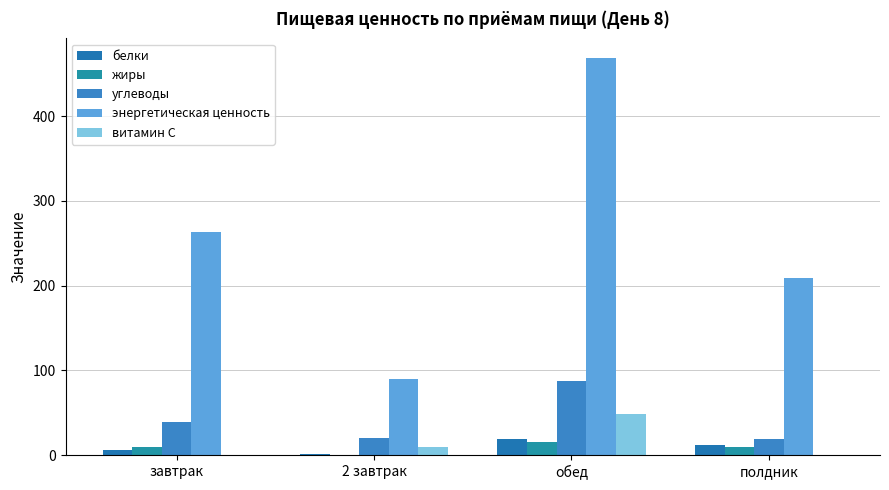

How many categories are shown in the chart?

4